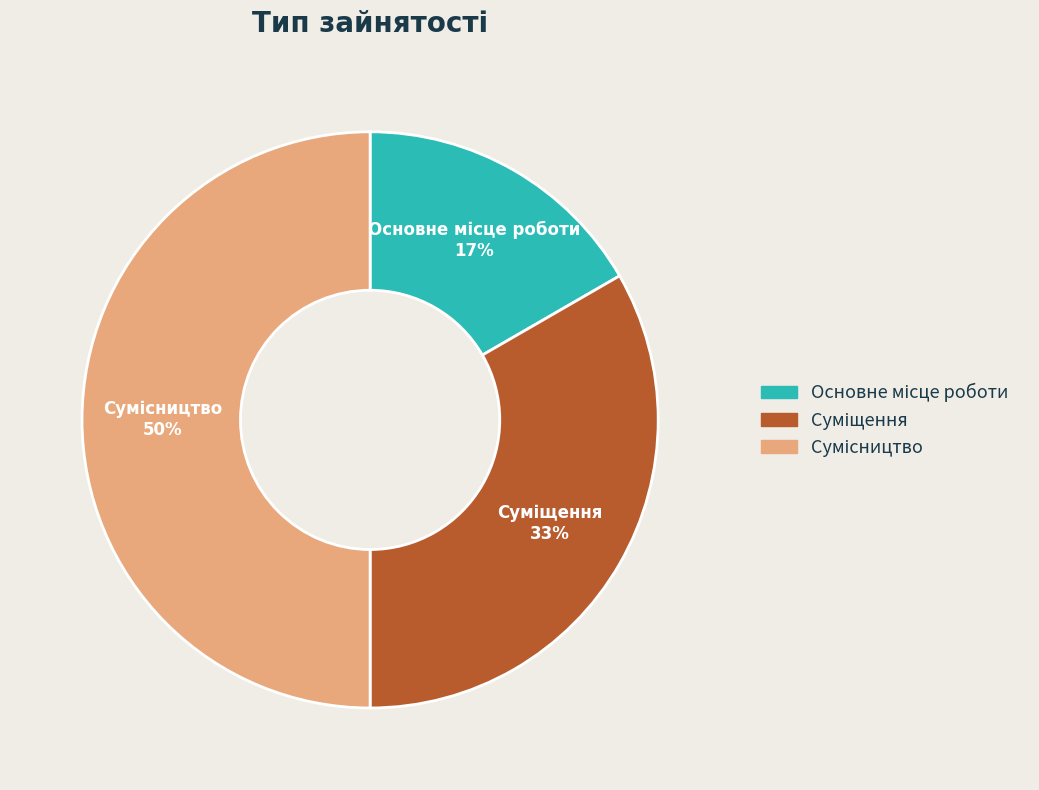

To the nearest percent, what is the difference between the largest and smallest slice percentages?

33%